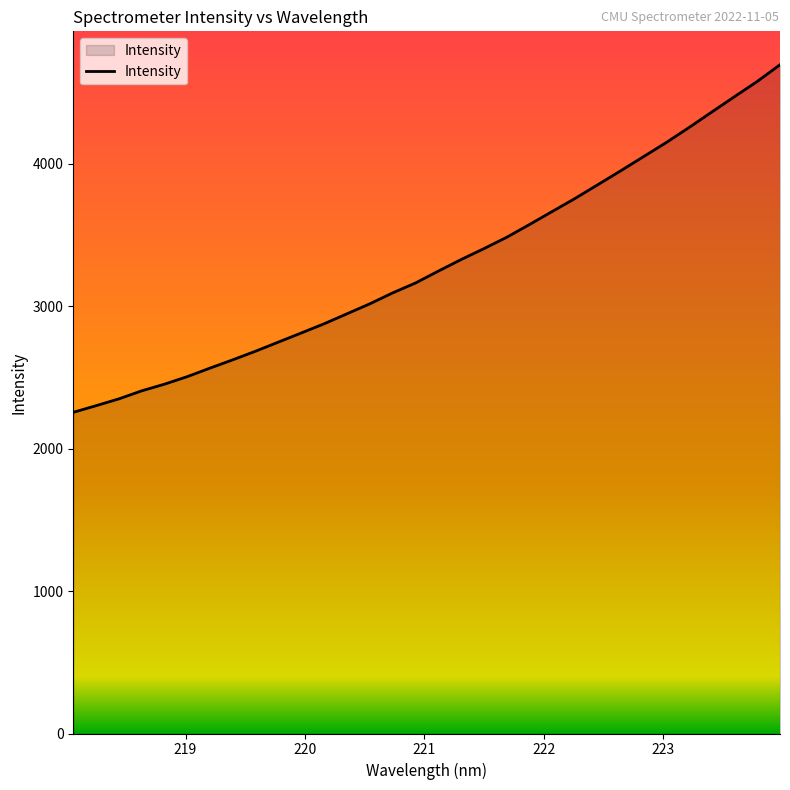

What is the smallest value displayed?

2254.5